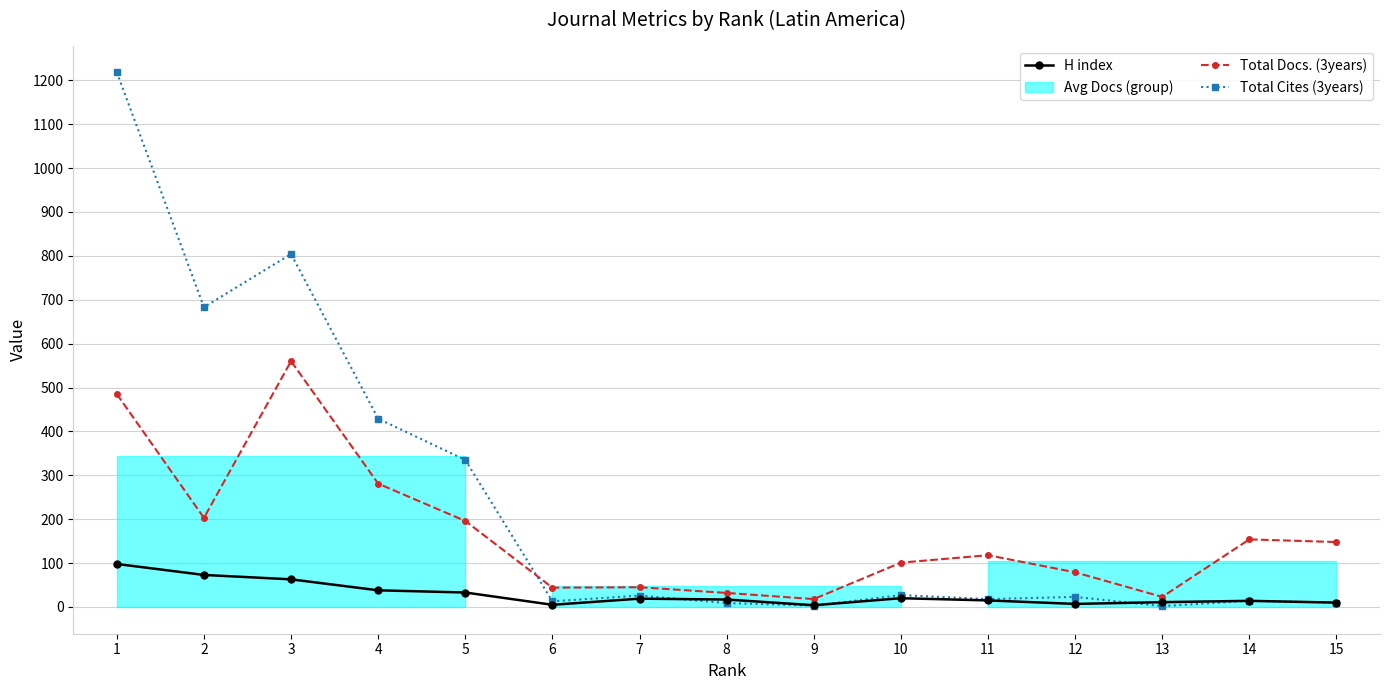

At which category is the sum across all series the highest?

1